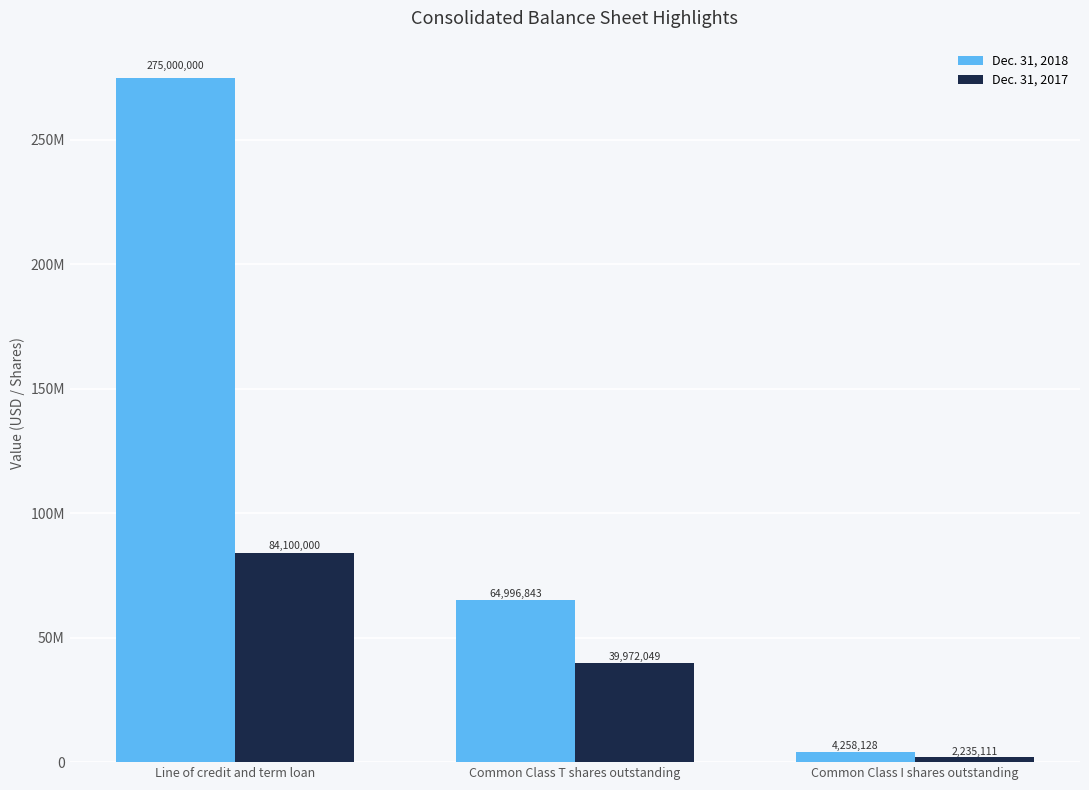

Is it true that Dec. 31, 2018 equals 116146867 at Common Class T shares outstanding?

False